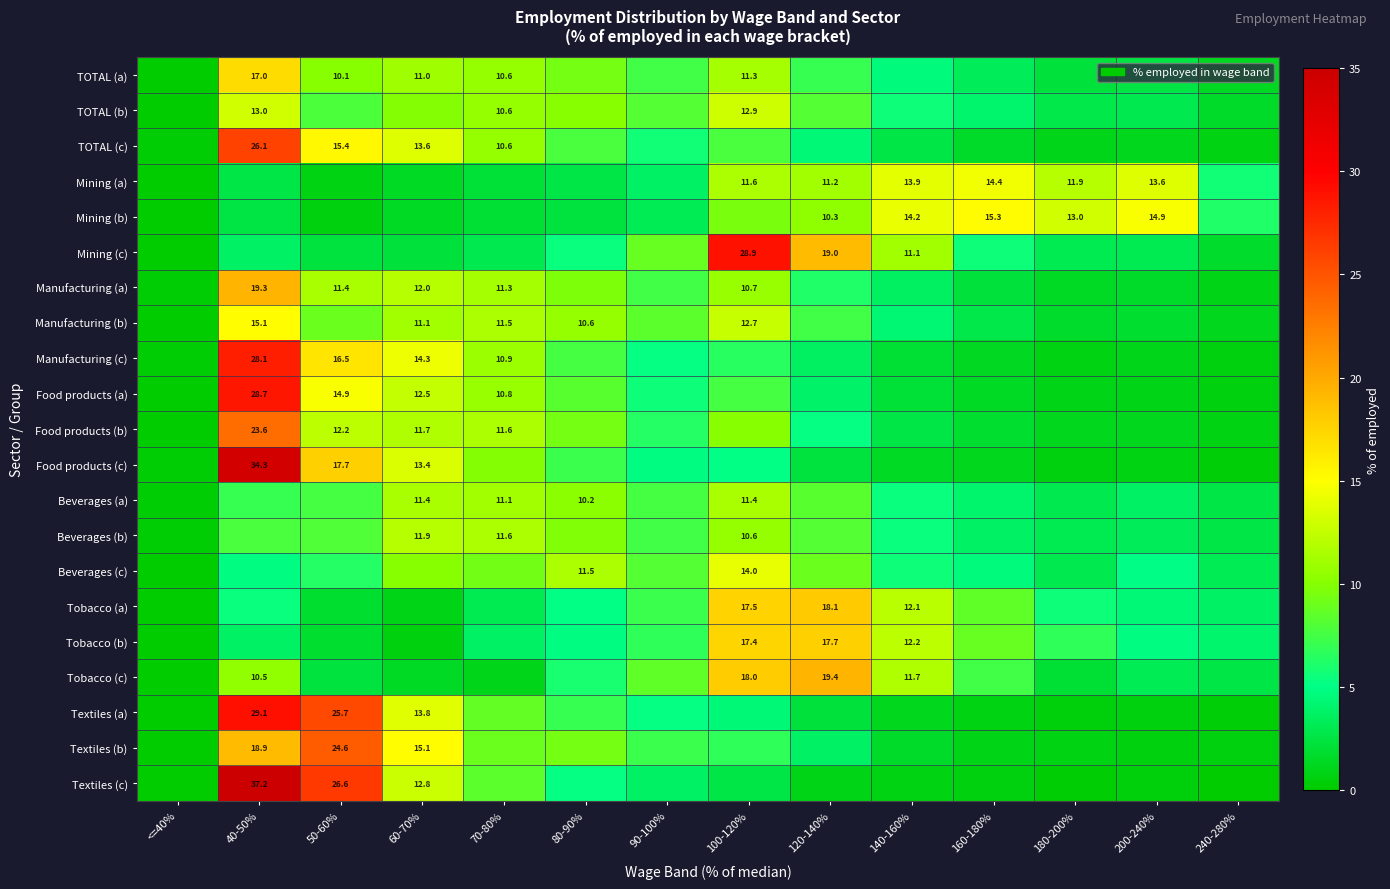

The Food products (c) series shows 9.1 at 60-70%. True or false?

False